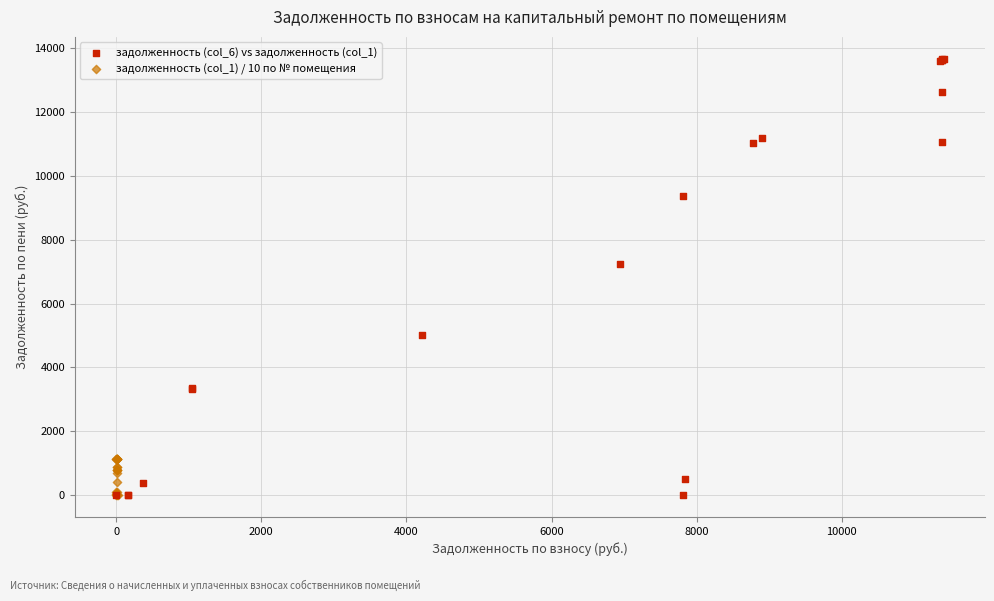

Which series has the largest Y range (max minus min)?

задолженность (col_6) vs задолженность (col_1)